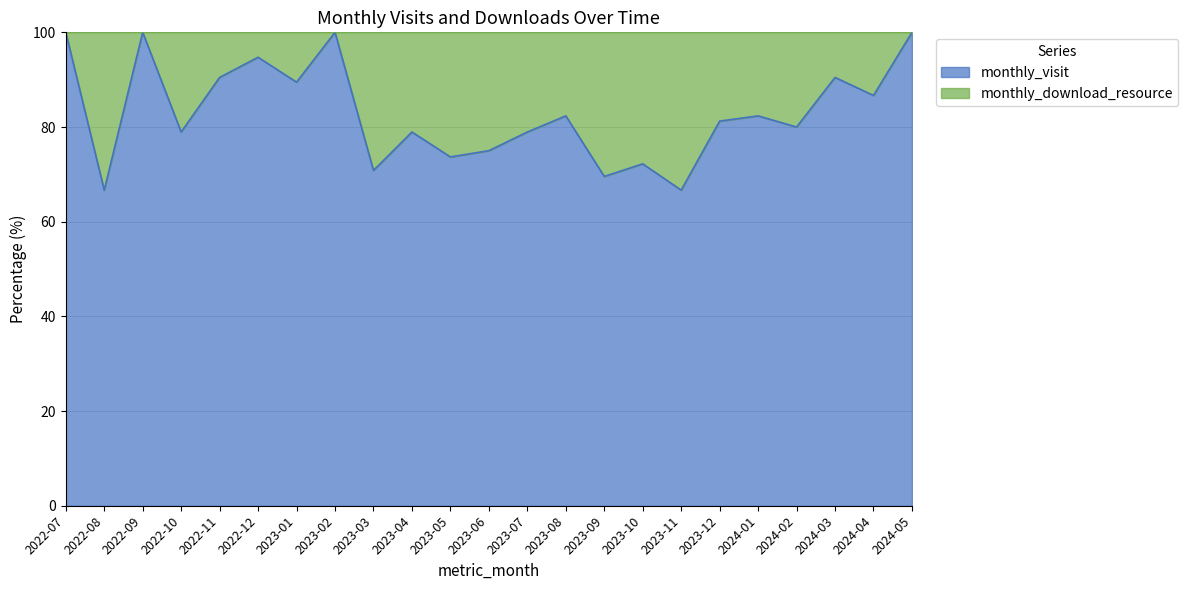

What value does the monthly_download_resource series have at 2022-11?

2